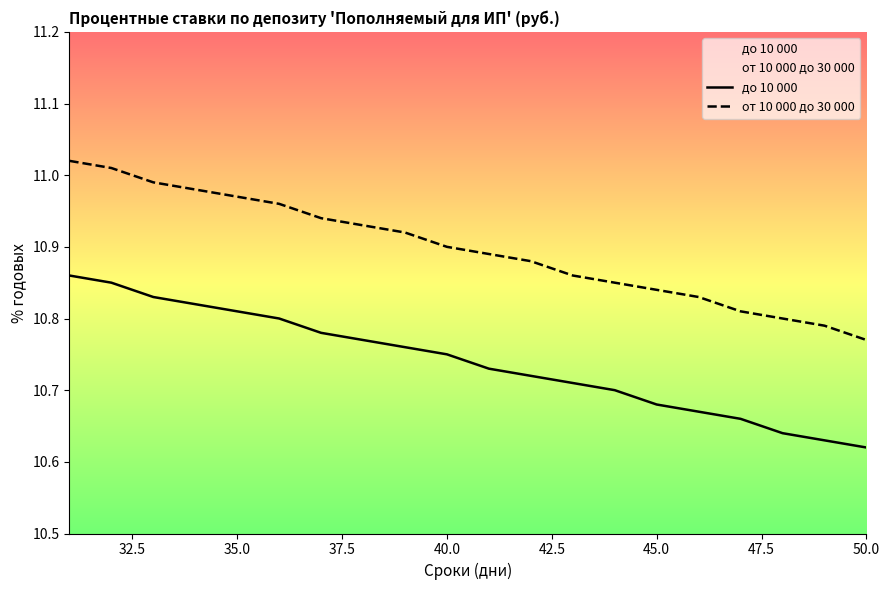

Reading left to right, extract all data points from this chart.

до 10 000: 10.9	10.8	10.8	10.8	10.8	10.8	10.8	10.8	10.8	10.8	10.7	10.7	10.7	10.7	10.7	10.7	10.7	10.6	10.6	10.6
от 10 000 до 30 000: 11.0	11.0	11.0	11.0	11.0	11.0	10.9	10.9	10.9	10.9	10.9	10.9	10.9	10.8	10.8	10.8	10.8	10.8	10.8	10.8